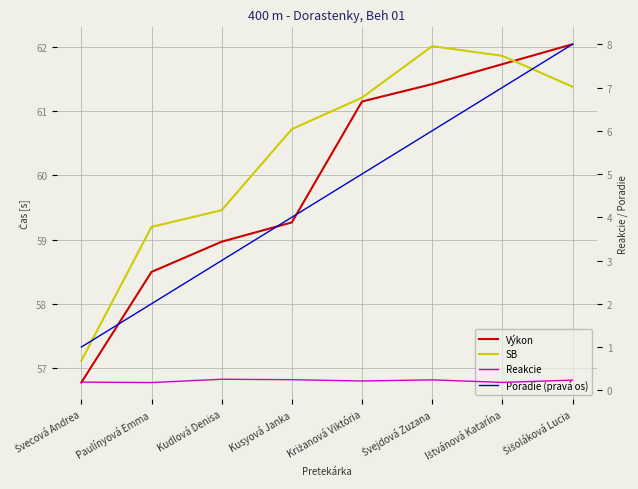

Is it true that Výkon equals 61.1 at Križanová Viktória?

True